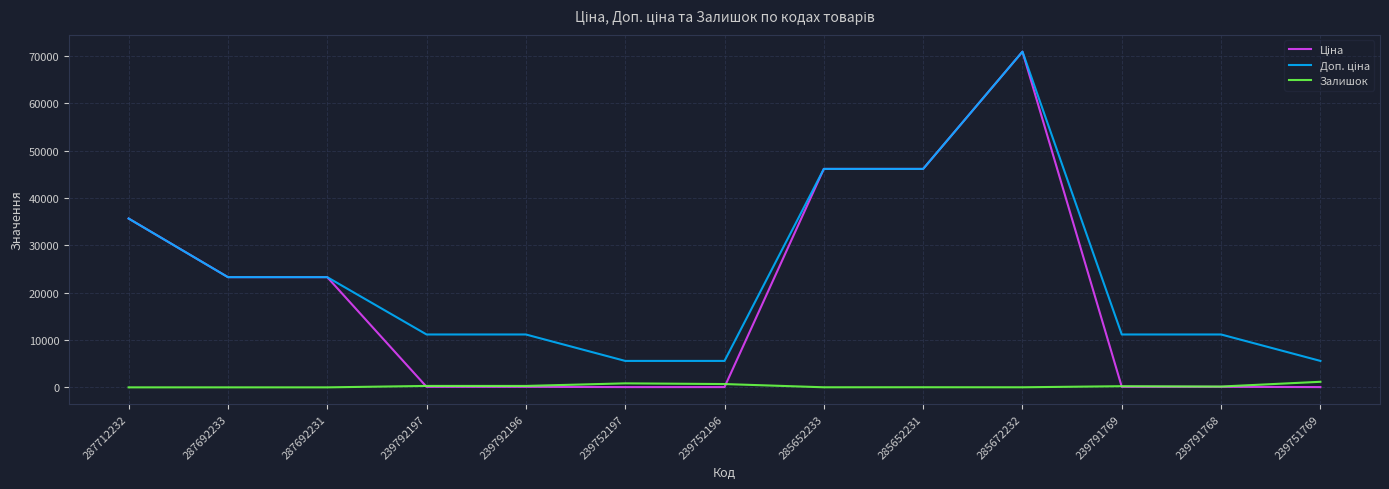

What is the total value across all series at 287692231?

46556.4